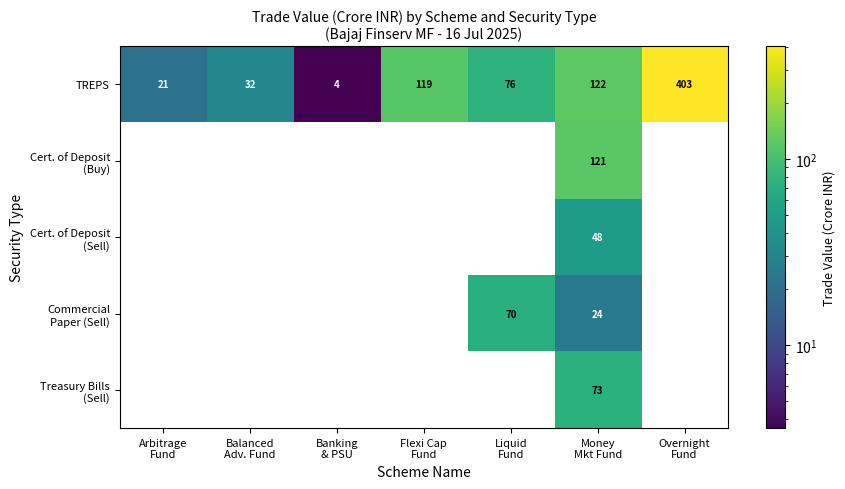

What is the average value of the TREPS series?

111